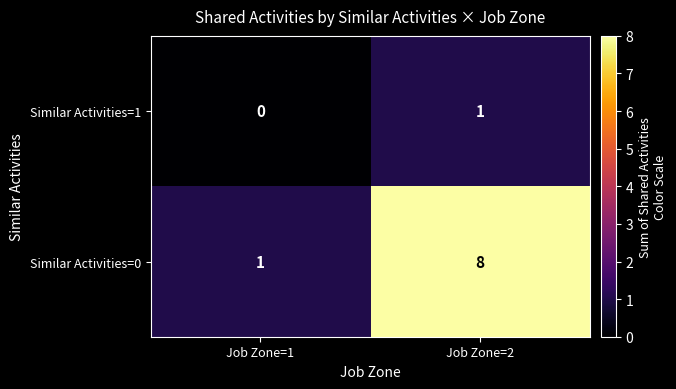

List the series in order of their overall mean, highest first.

Similar Activities=0, Similar Activities=1